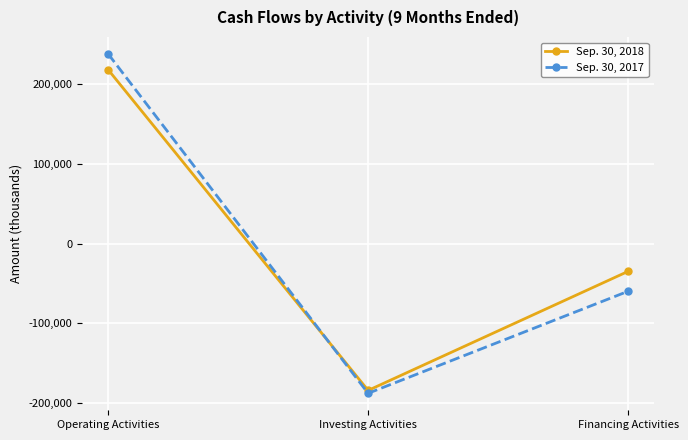

What is the value of the Sep. 30, 2018 point at the 2nd from the left?

-183806